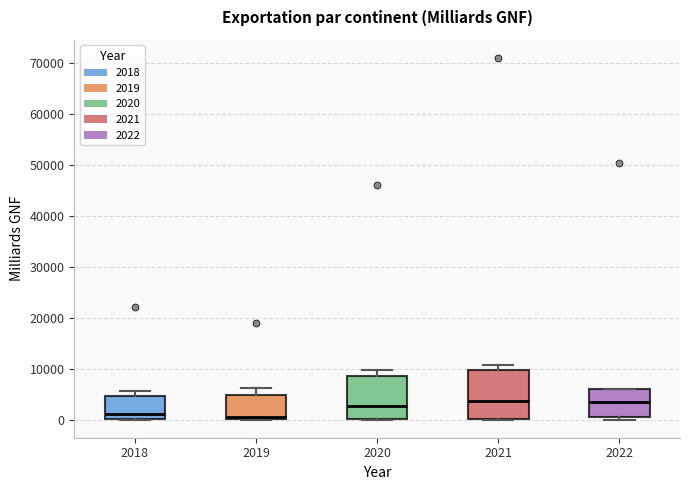

Reading left to right, read every box against the y-axis: the position of its median line, the range the box covers, and the ends of its whiskers. The values are not printed on the chart, so give them approximately, as read against the axis.

2018: median 1000, box 0 to 5000, whiskers 0 to 6000
2019: median 0 (just above the box's lower edge), box 0 to 5000, whiskers 0 to 6000
2020: median 3000, box 0 to 9000, whiskers 0 to 10000
2021: median 4000, box 0 to 10000, whiskers 0 to 11000
2022: median 3000, box 0 to 6000, whiskers 0 (just below the box's lower edge) to 6000